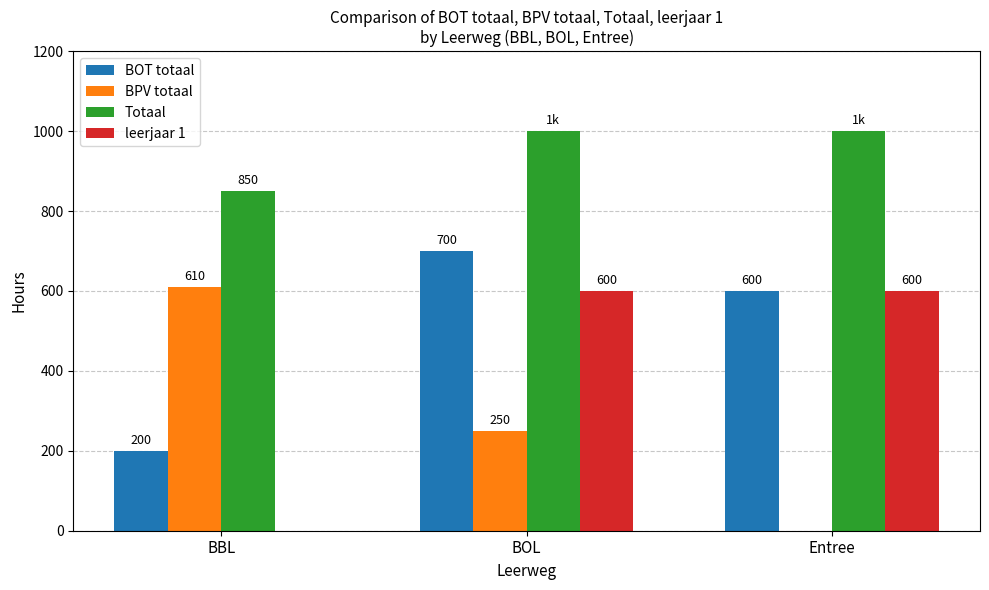

At which category is the sum across all series the highest?

BOL